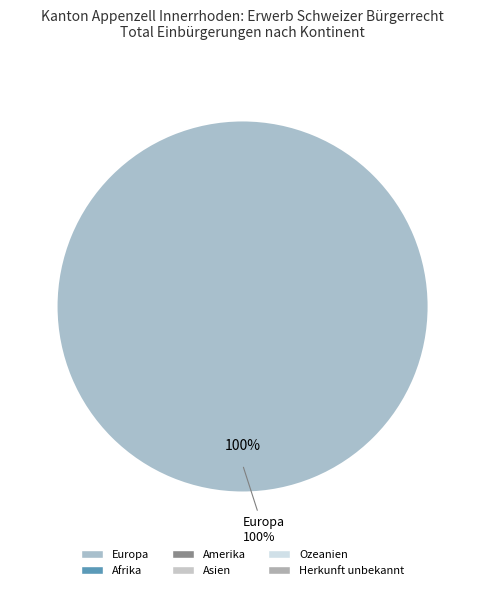

Is there a majority slice in this chart?

Yes